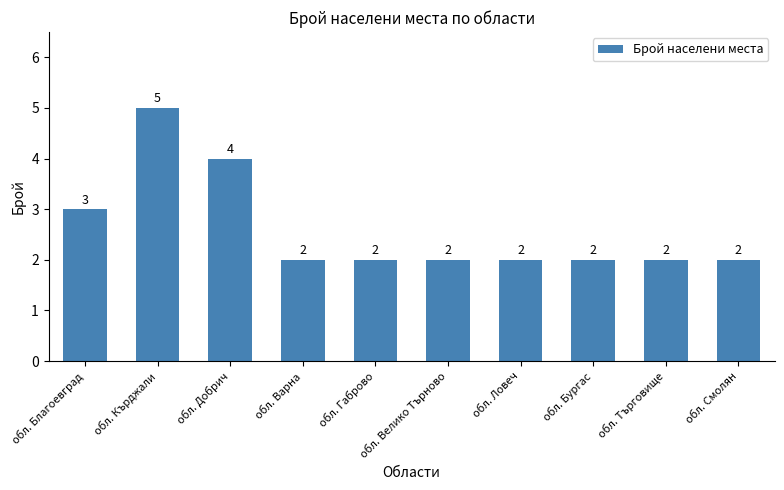

Between обл. Варна and обл. Добрич, which is larger?

обл. Добрич